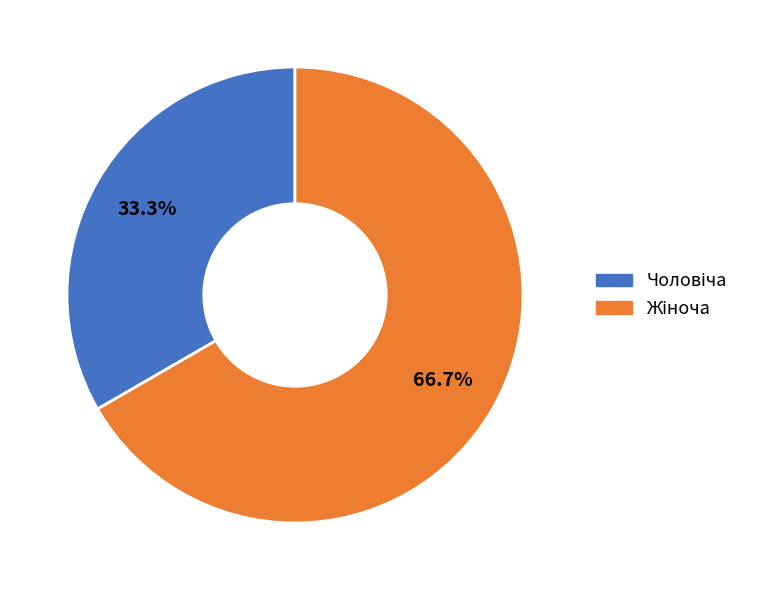

Count the number of slices in the pie.

2